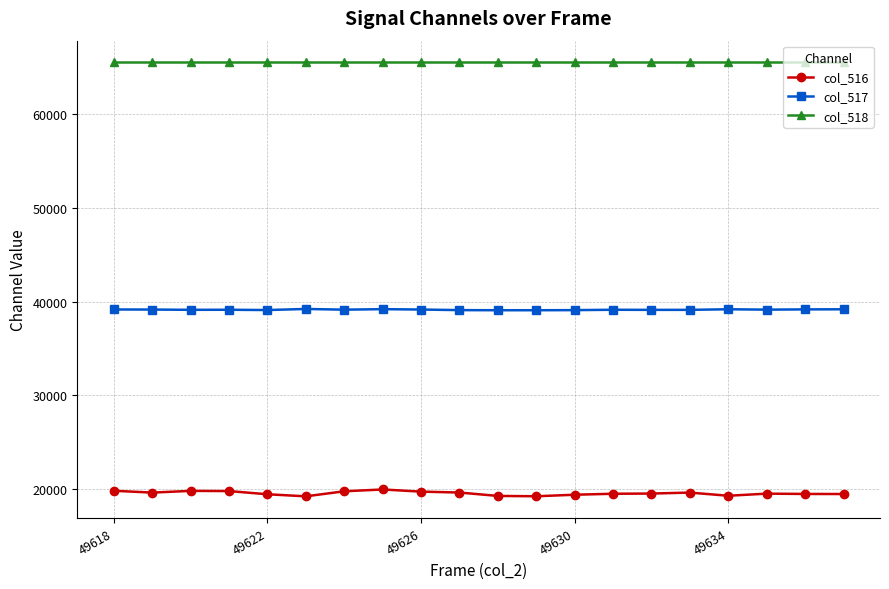

How many series are shown in this chart?

3